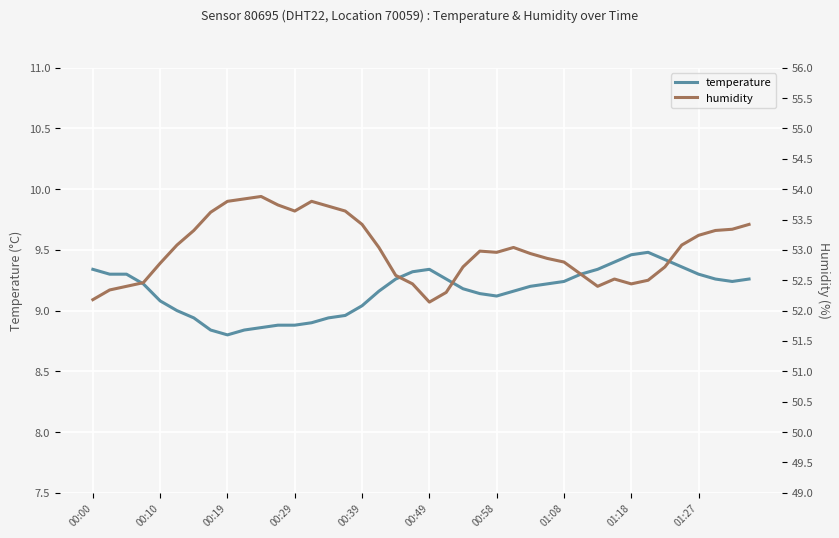

What is the sum of the humidity values at 25 and 33?

105.5